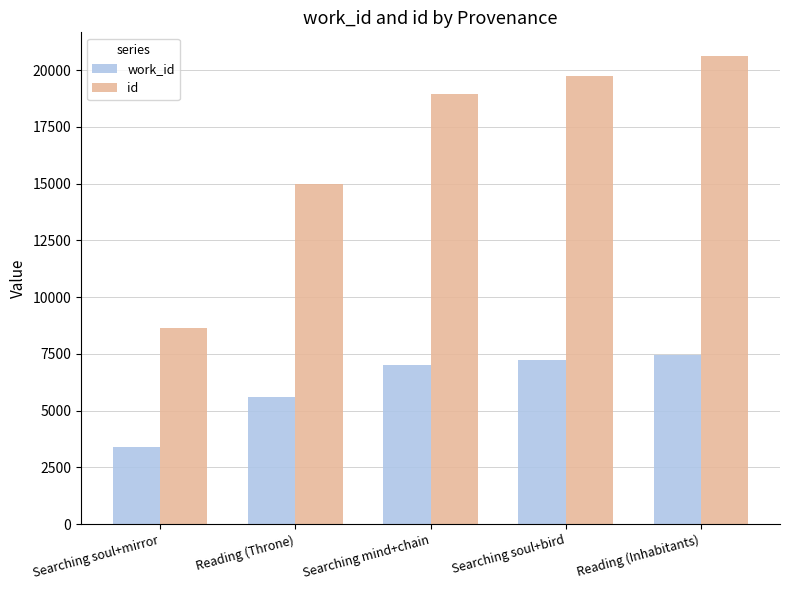

What is the total value across all series at Searching mind+chain?

25963